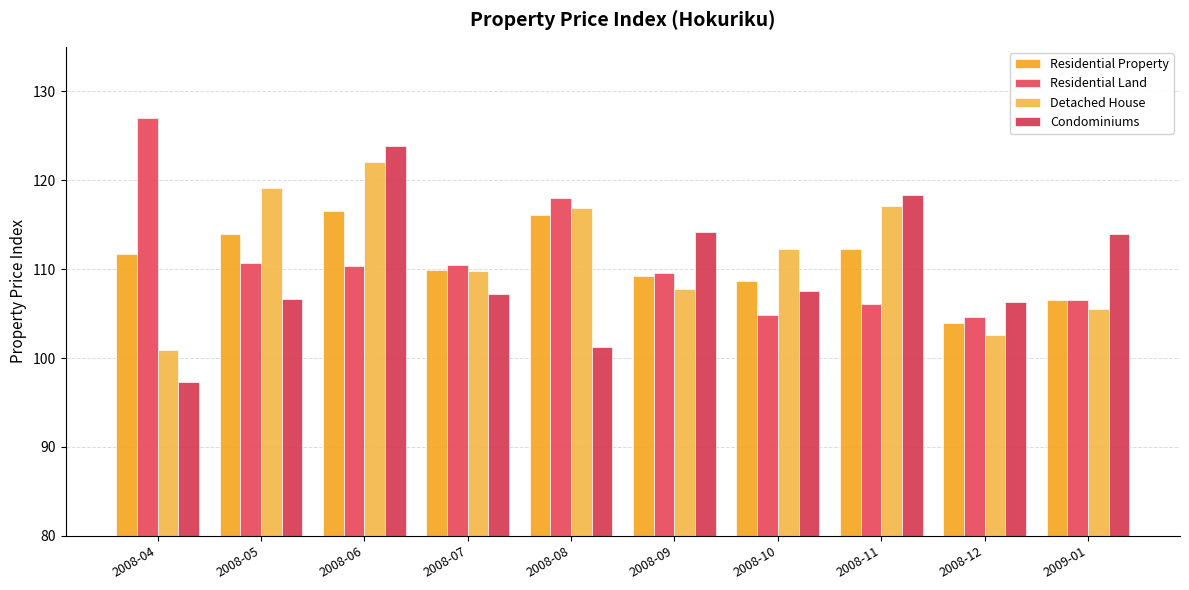

Reading left to right, list all the values displayed in this chart.

Residential Property: 111.8	113.9	116.6	109.9	116.0	109.2	108.7	112.2	104.0	106.6
Residential Land: 127.0	110.6	110.4	110.5	118.0	109.6	104.9	106.1	104.6	106.5
Detached House: 100.9	119.2	122.0	109.8	116.9	107.8	112.3	117.1	102.6	105.5
Condominiums: 97.3	106.6	123.9	107.2	101.2	114.1	107.6	118.3	106.3	113.9